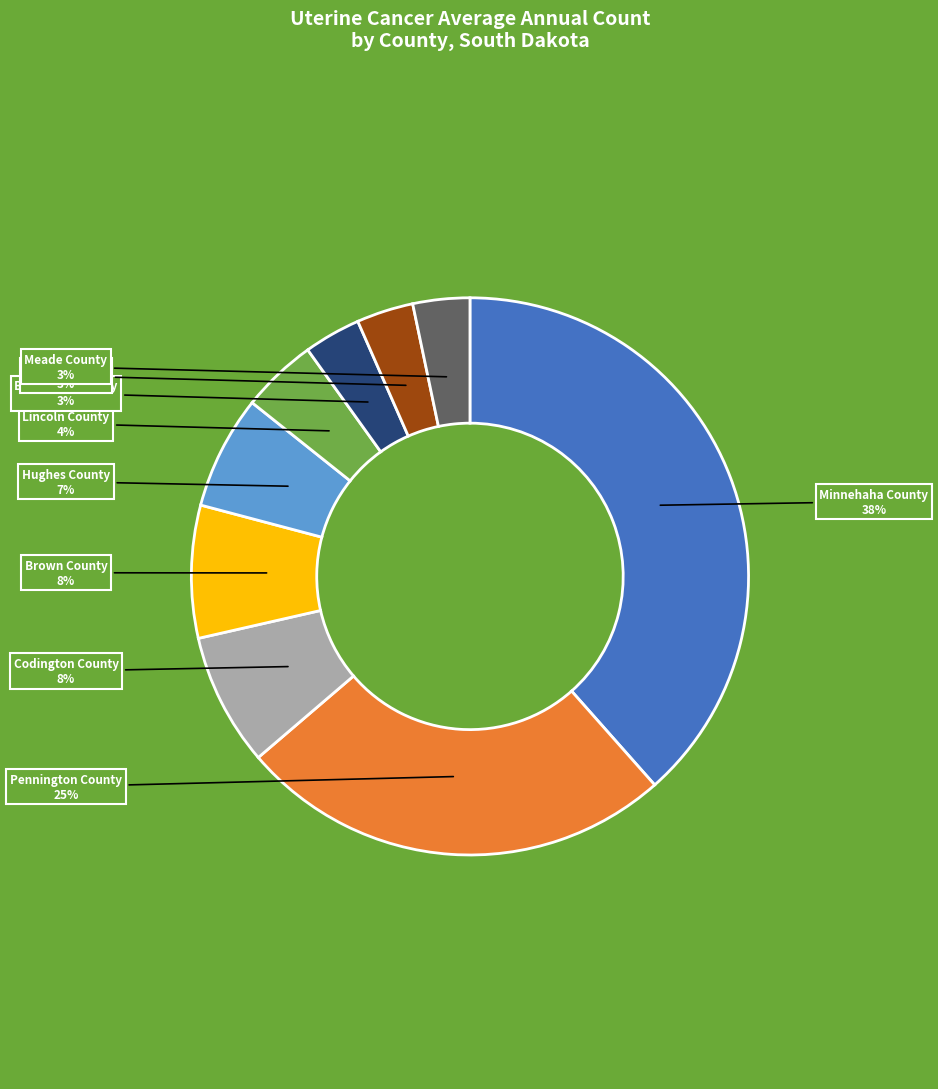

To the nearest percent, what is the average slice percentage?

11%